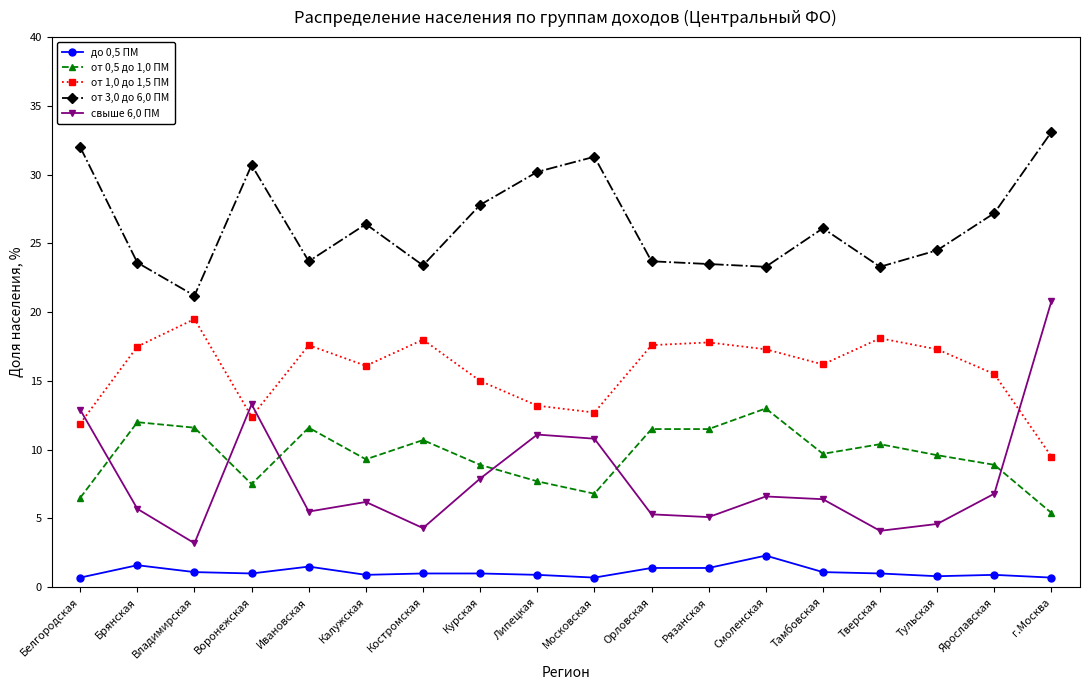

What is the label of the 17th point from the left?

Ярославская